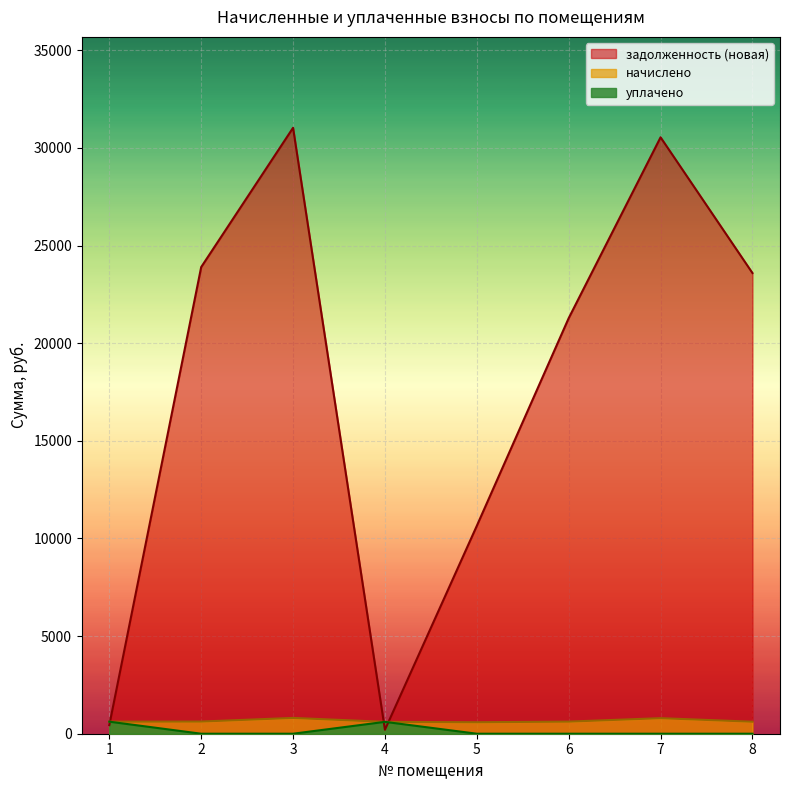

What is the difference between the second highest and minimum values in the задолженность (новая) series?

30340.0